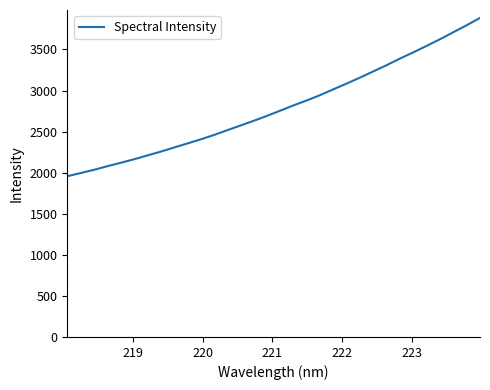

What is the difference between the maximum and second lowest values?

1888.3